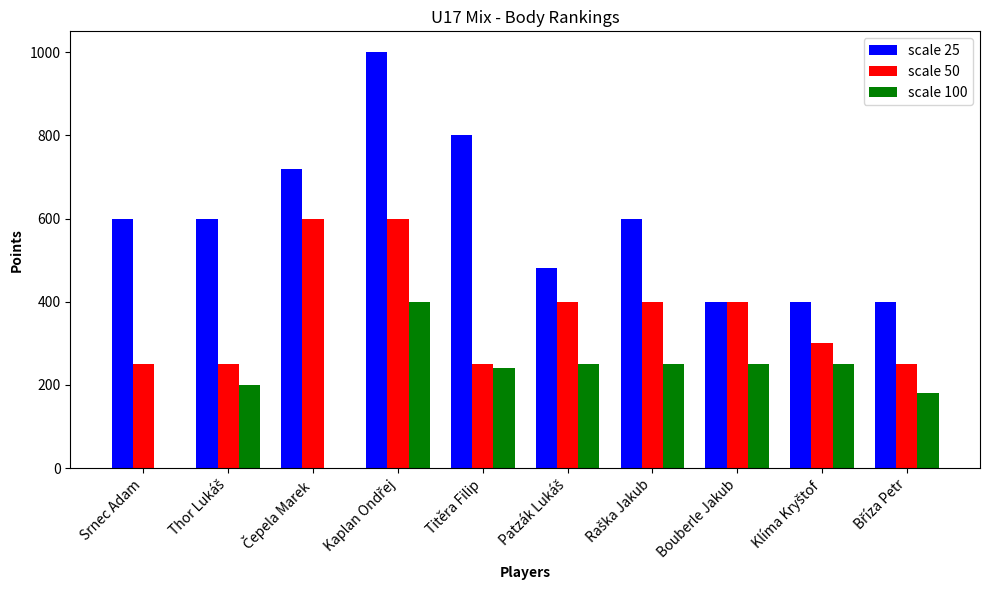

Which series has the largest total across all categories?

scale 25